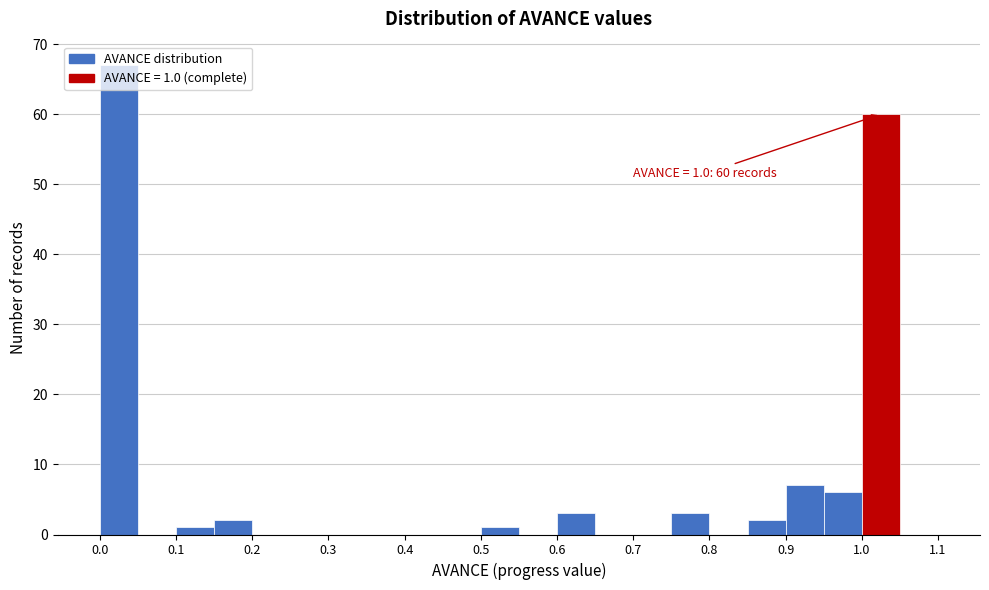

Which range on the x-axis has the tallest bar?

0.00 to 0.05